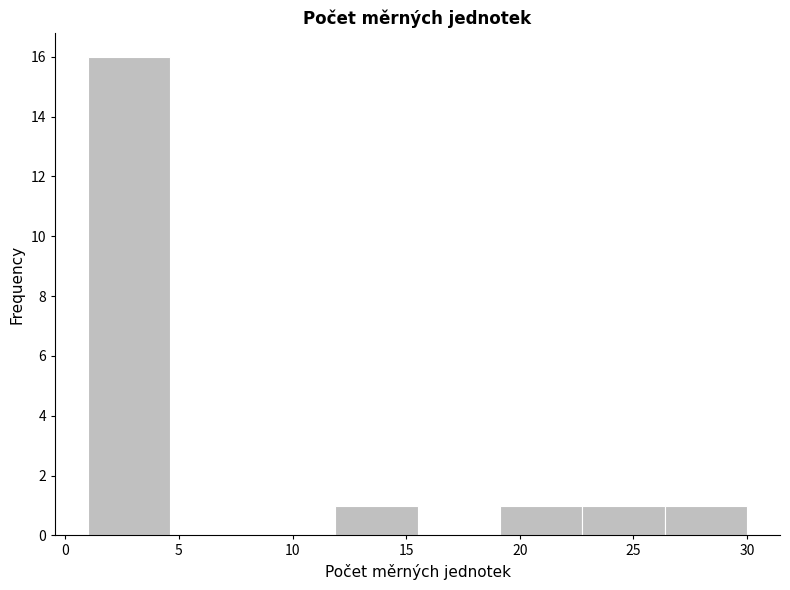

Reading left to right, list every bar in this chart as the range it spans on the x-axis followed by its height. Neither the bar edges nor the heights are printed on the chart, so give them approximately, as read against the axes.

1.0 to 4.5: 16
4.5 to 8.5: 0
8.5 to 12.0: 0
12.0 to 15.5: 1
15.5 to 19.0: 0
19.0 to 23.0: 1
23.0 to 26.5: 1
26.5 to 30.0: 1